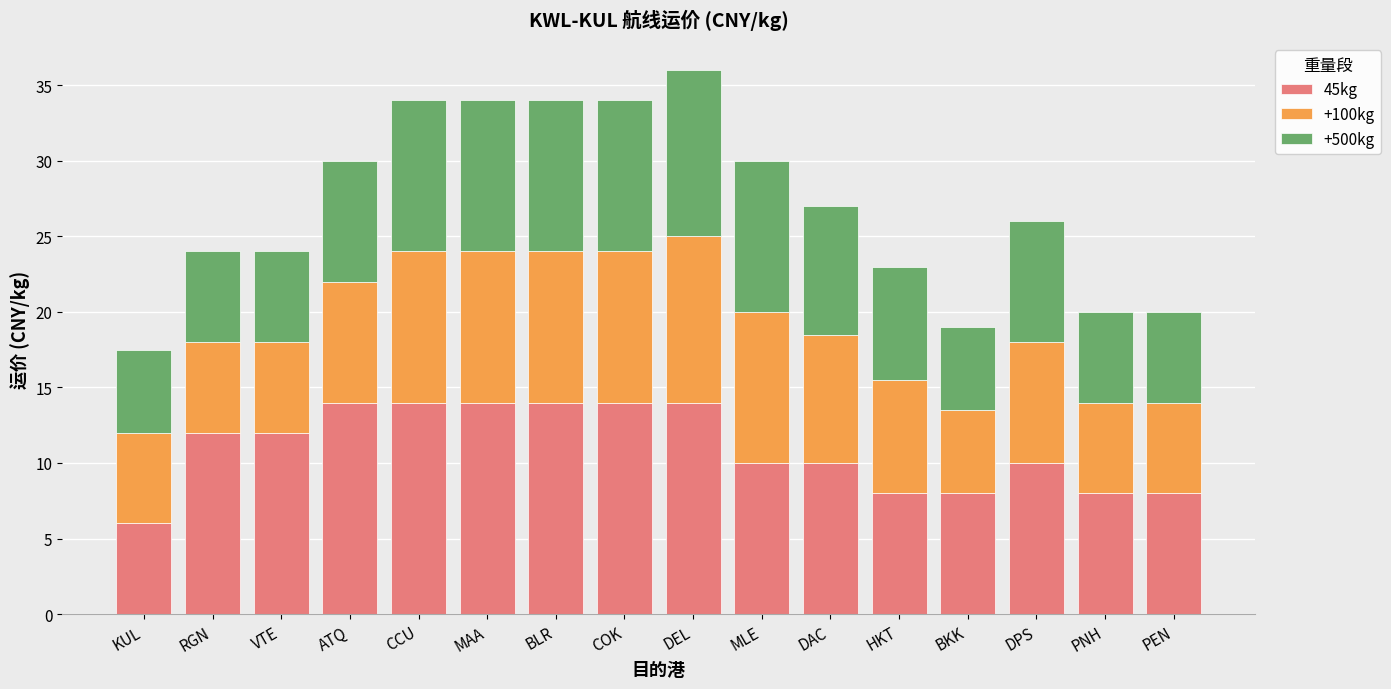

Is it true that 45kg equals 8.0 at PNH?

True